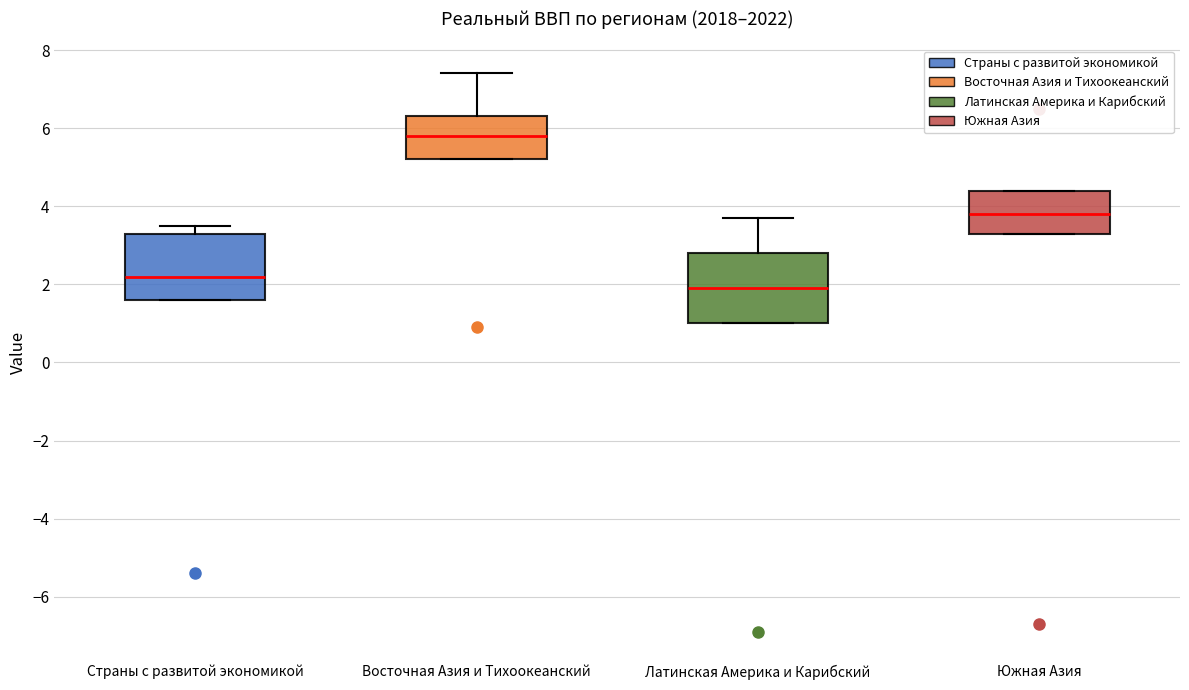

Reading left to right, read every box against the y-axis: the position of its median line, the range the box covers, and the ends of its whiskers. The values are not printed on the chart, so give them approximately, as read against the axis.

Страны с развитой экономикой: median 2.2, box 1.6 to 3.4, whiskers 1.6 to 3.6
Восточная Азия и Тихоокеанский: median 5.8, box 5.2 to 6.4, whiskers 5.2 to 7.4
Латинская Америка и Карибский: median 2.0, box 1.0 to 2.8, whiskers 1.0 to 3.8
Южная Азия: median 3.8, box 3.4 to 4.4, whiskers 3.4 to 4.4